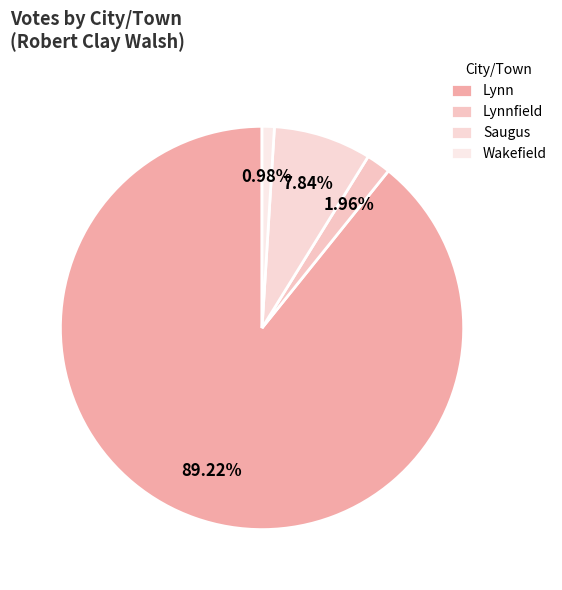

Rank the categories by value from highest to lowest.

Lynn, Saugus, Lynnfield, Wakefield